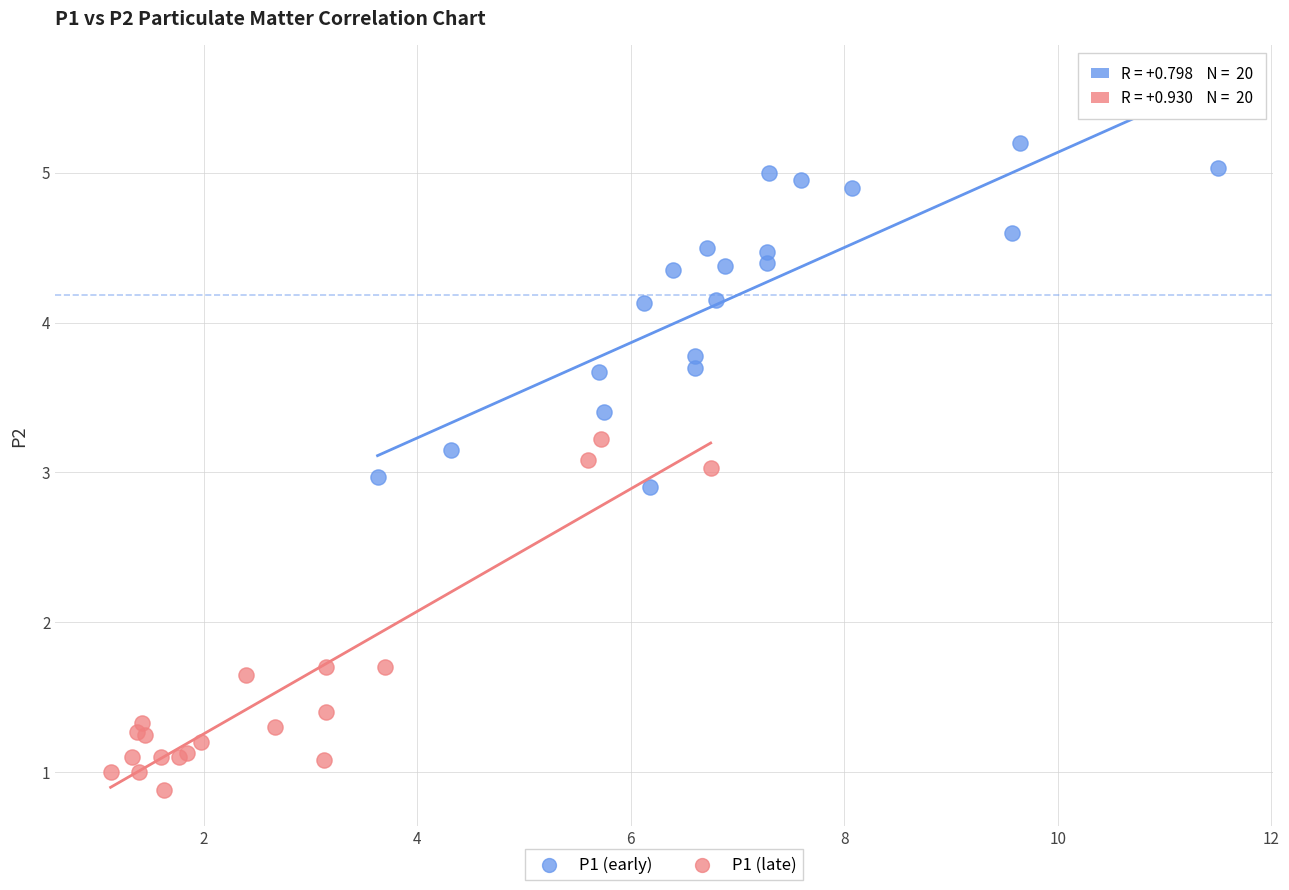

Which series contains the lowest Y value?

P1 (late)